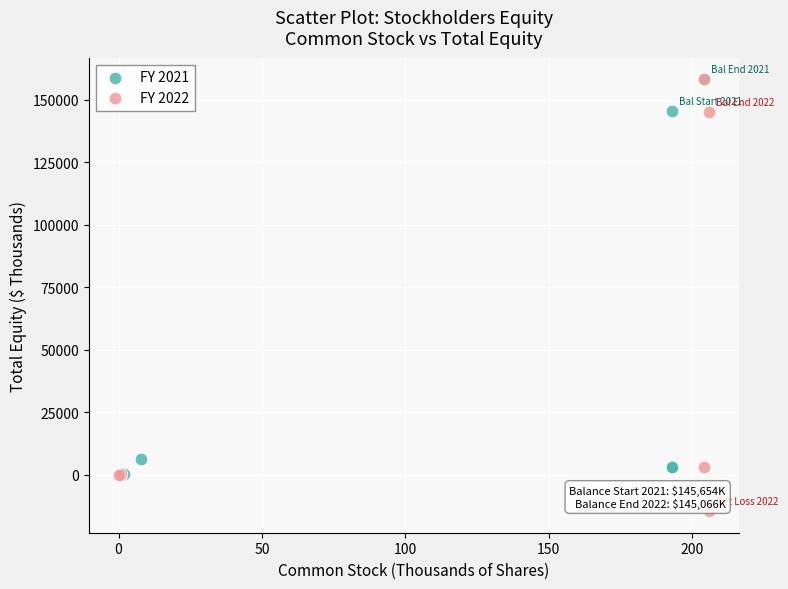

Which series reaches the minimum Y coordinate?

FY 2022